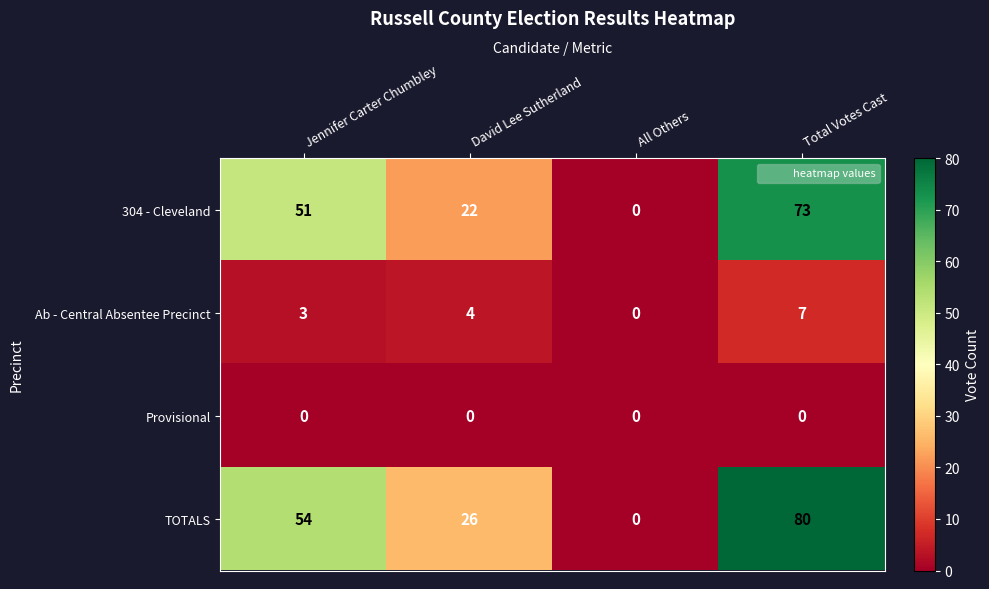

At which label is Ab - Central Absentee Precinct closest to 3?

Jennifer Carter Chumbley